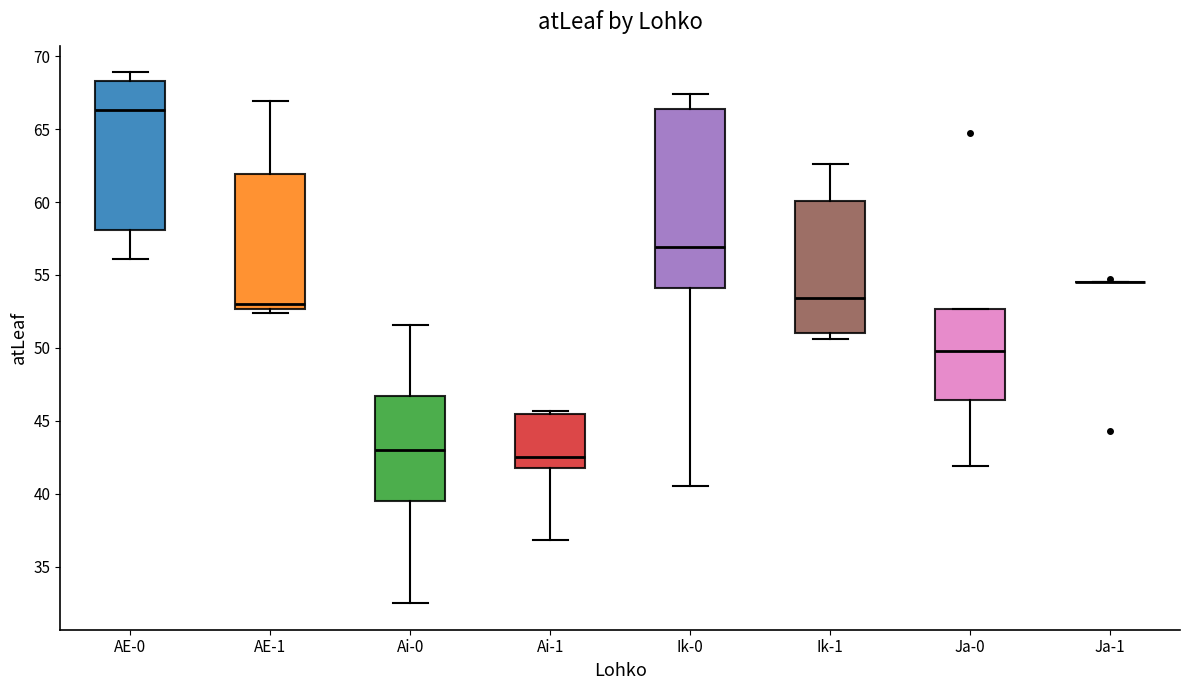

Where does the median line of the box for Ai-0 sit on the y-axis? The values are not printed on the chart, so give them approximately, as read against the axis.

43.0